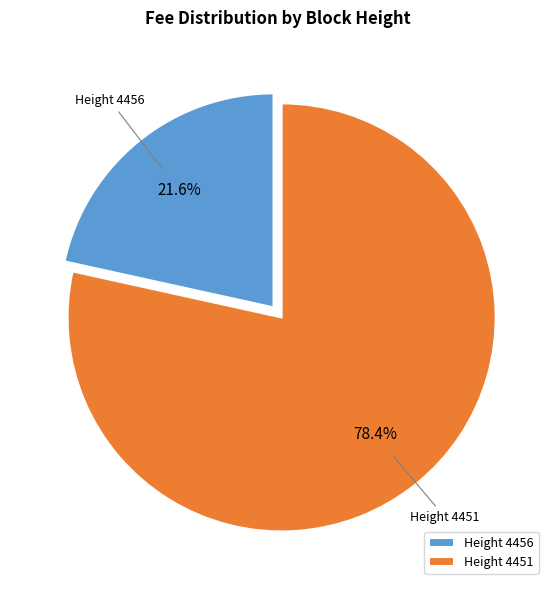

Which slice is the largest?

Height 4451